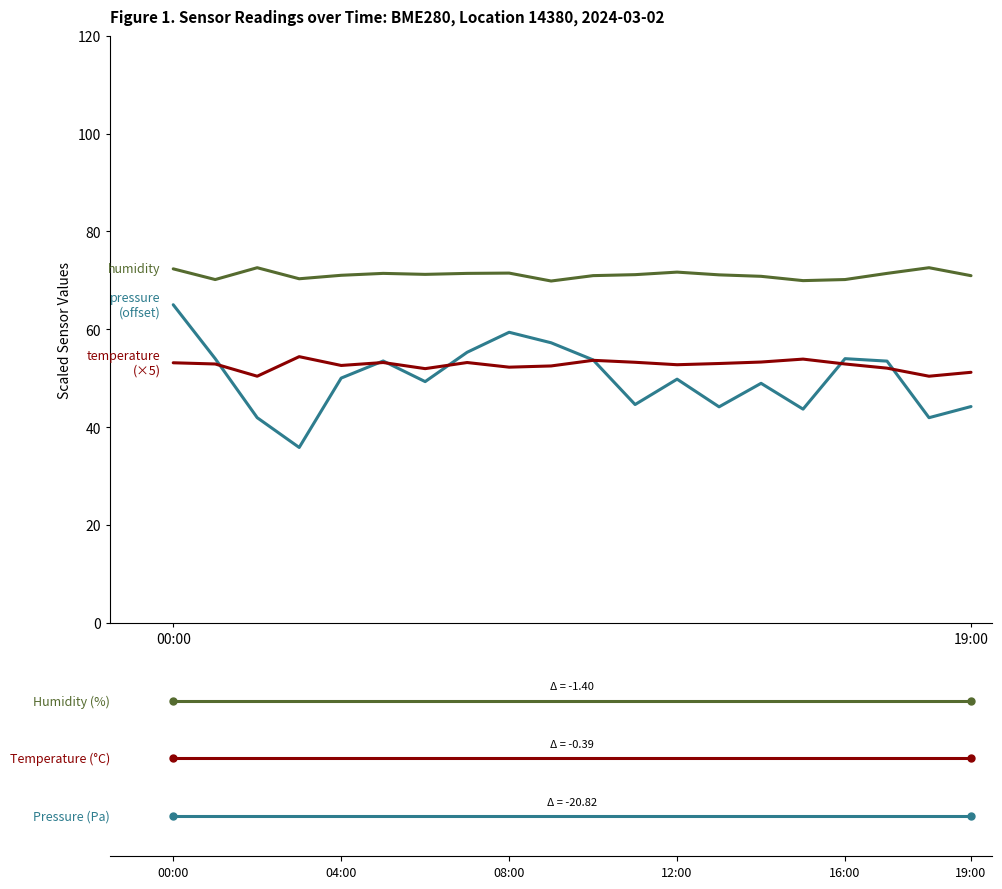

What is the greatest value displayed?

72.6